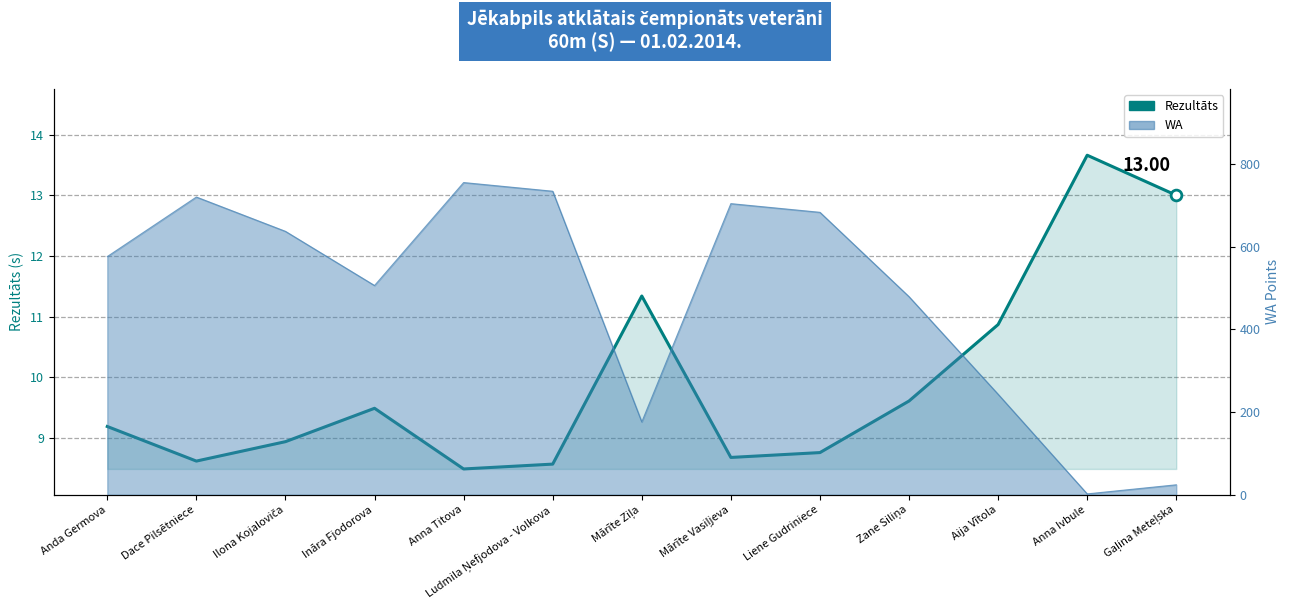

Which has a higher value, Ludmila Ņefjodova - Volkova or Dace Pilsētniece?

Dace Pilsētniece